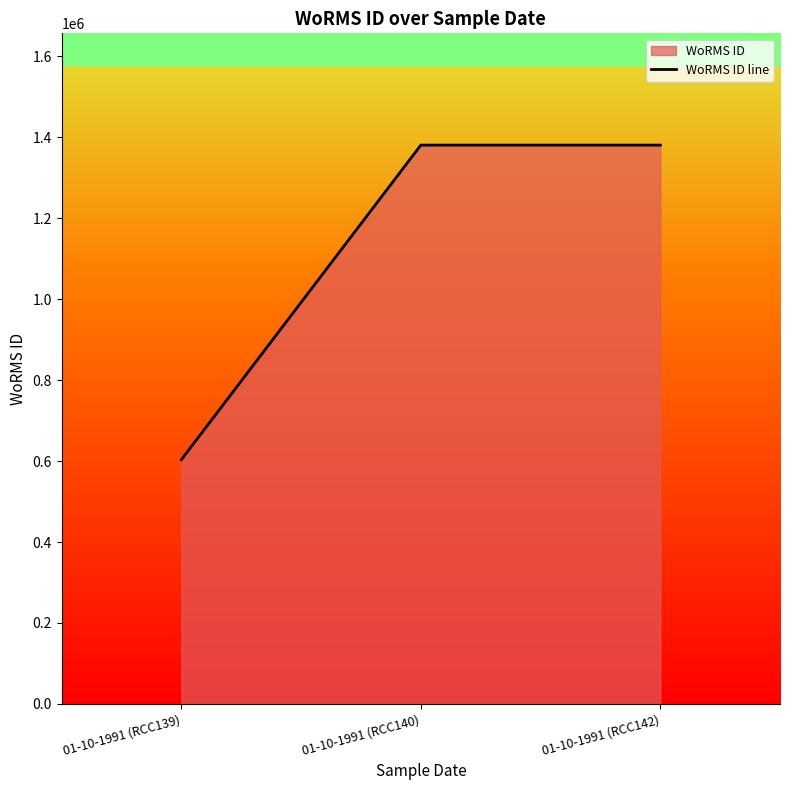

Rank the categories by value from highest to lowest.

01-10-1991 (RCC140), 01-10-1991 (RCC142), 01-10-1991 (RCC139)